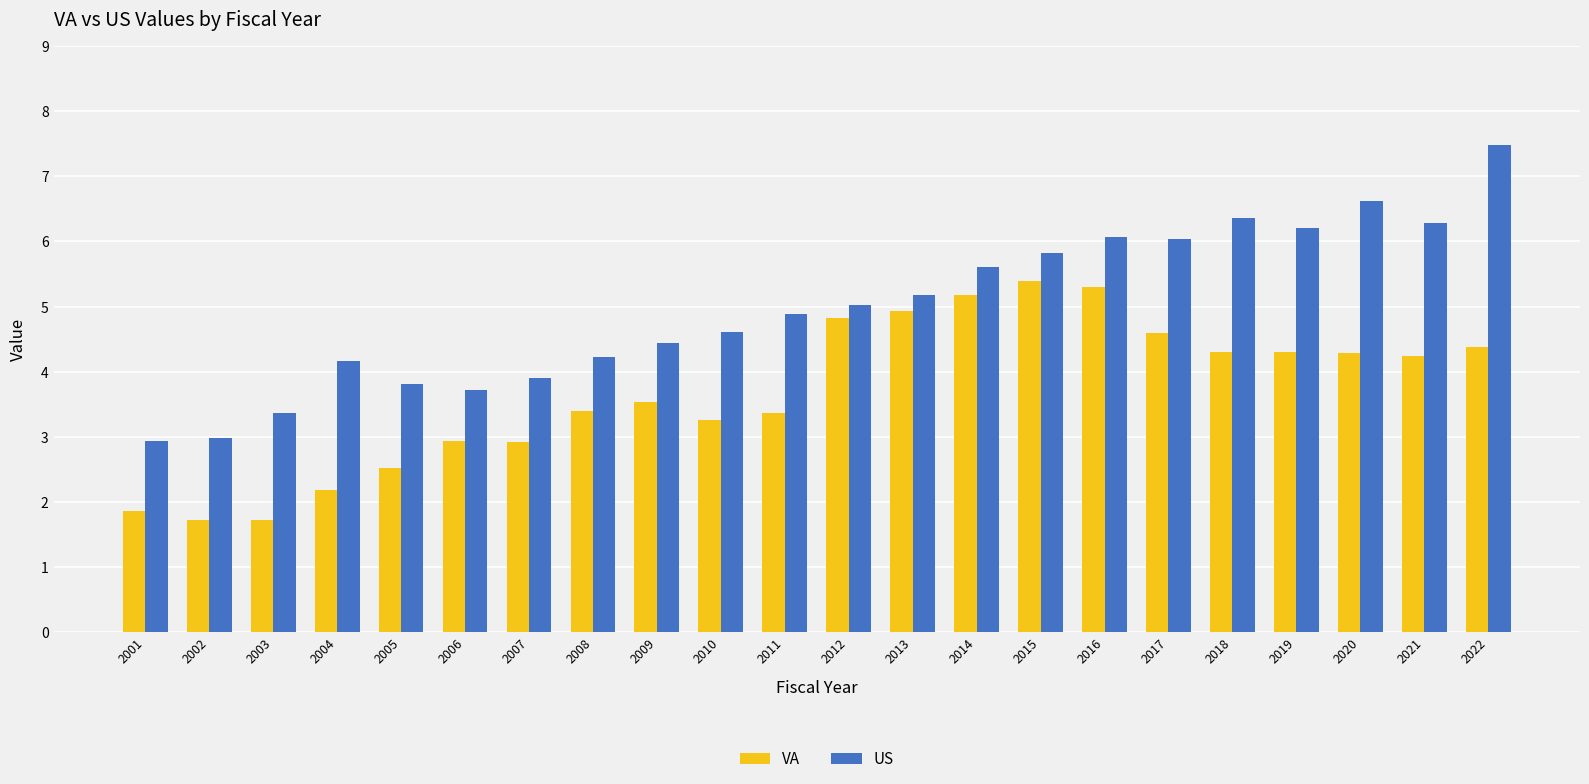

Which series changed the most between 2007 and 2017?

US